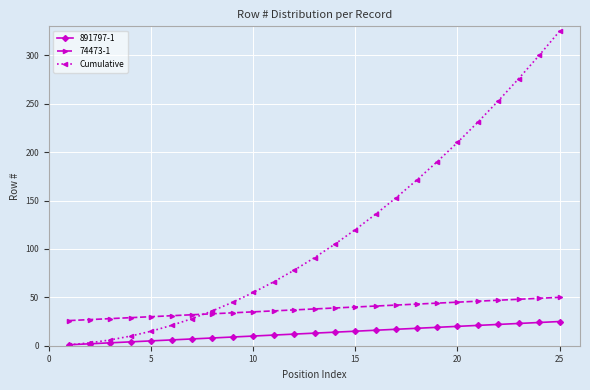

List the series in order of their peak value, lowest first.

891797-1, 74473-1, Cumulative